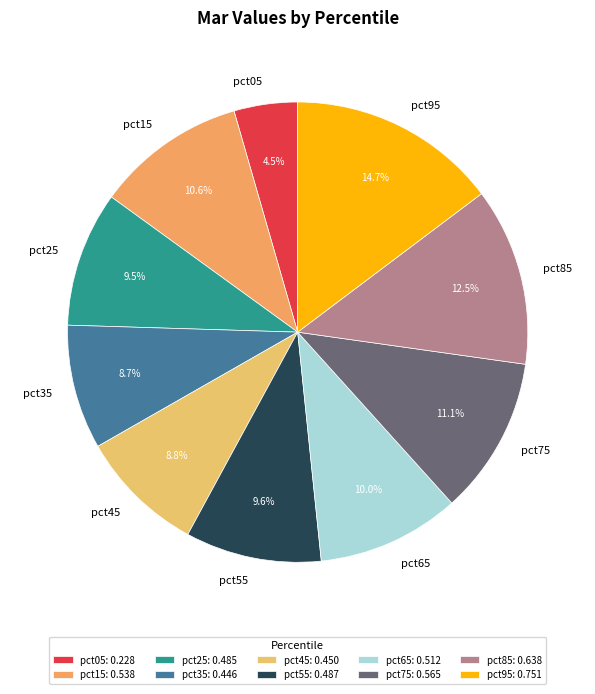

What is the largest slice in the pie chart?

pct95